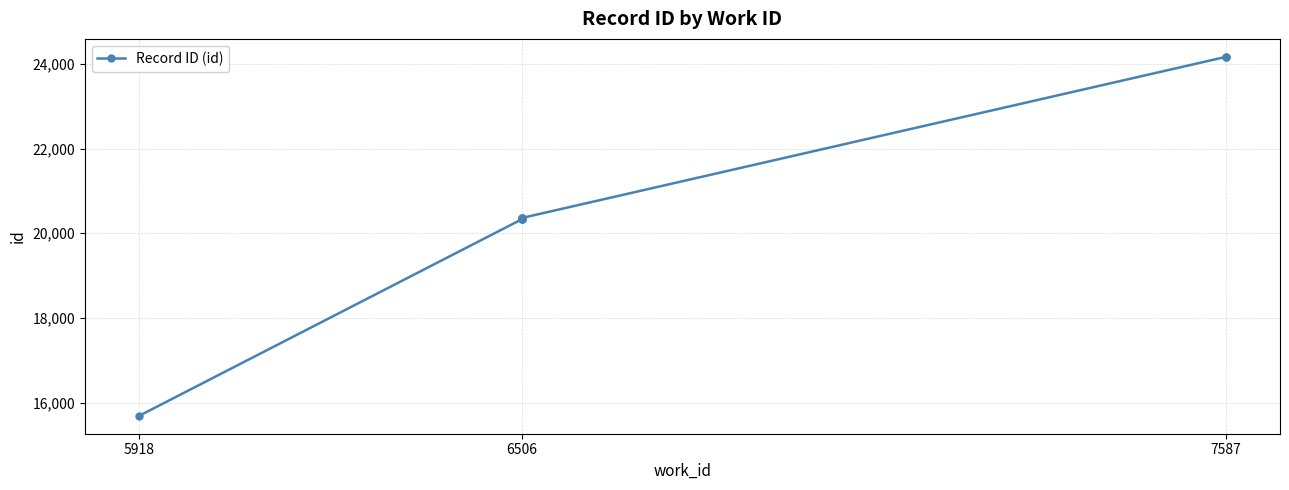

What is the maximum value shown in the chart?

24166